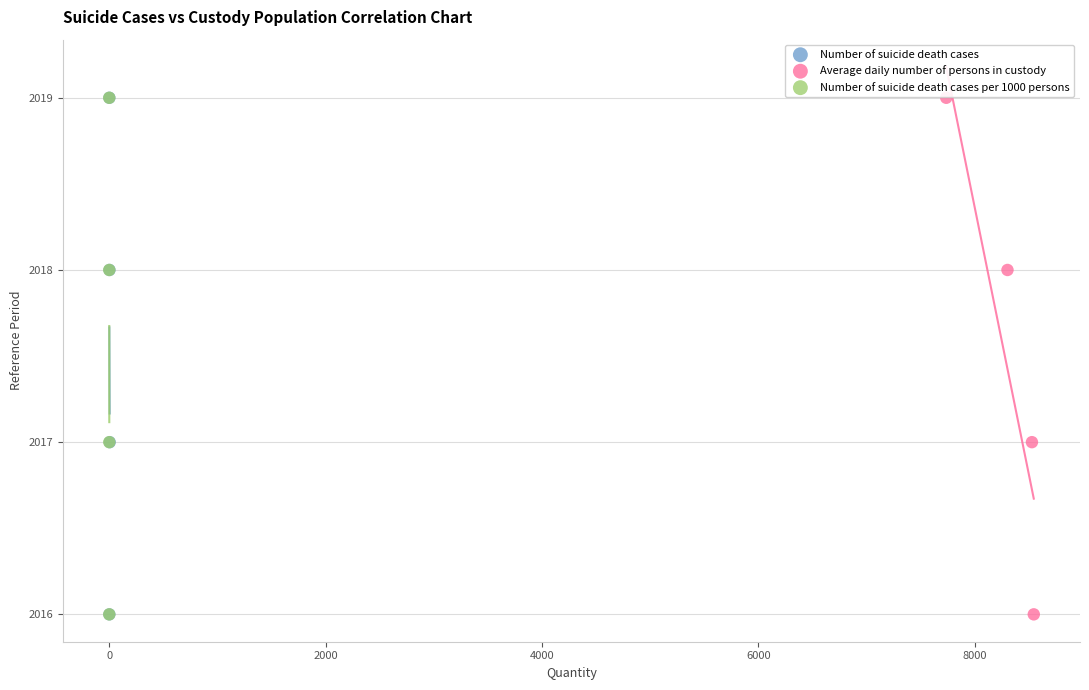

What are all the series names shown in the legend?

Number of suicide death cases, Average daily number of persons in custody, Number of suicide death cases per 1000 persons